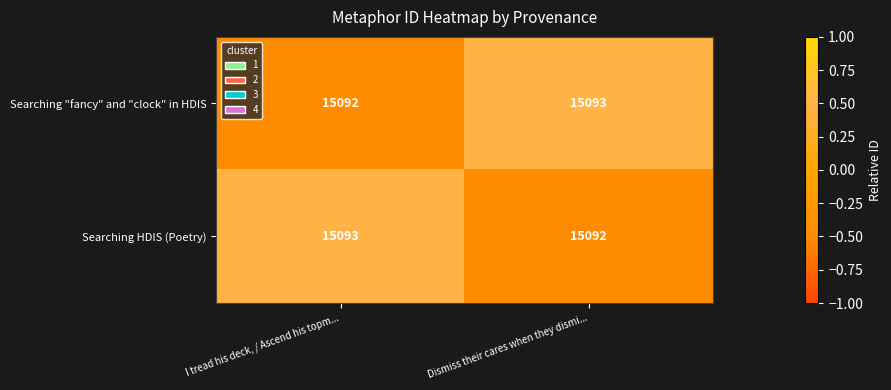

What is the maximum value shown in the chart?

15093